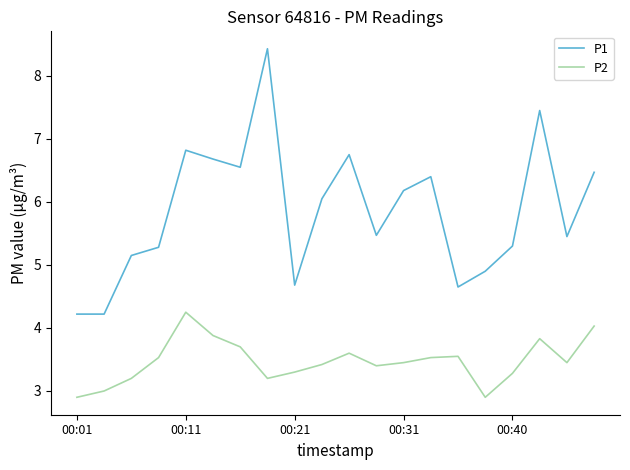

Rank the series by their maximum value, from lowest to highest.

P2, P1